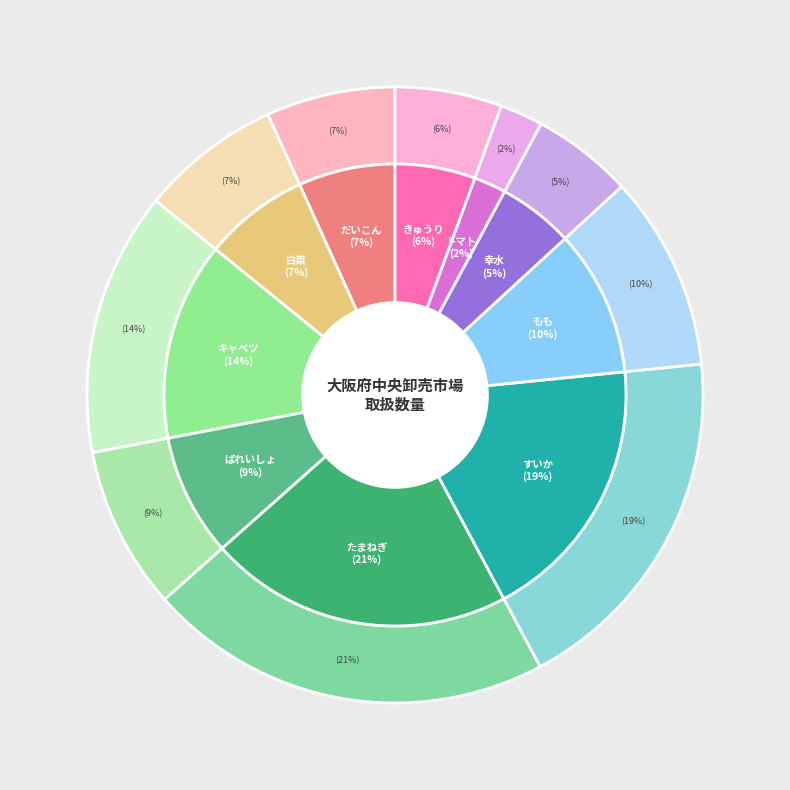

Which slice is the largest?

たまねぎ